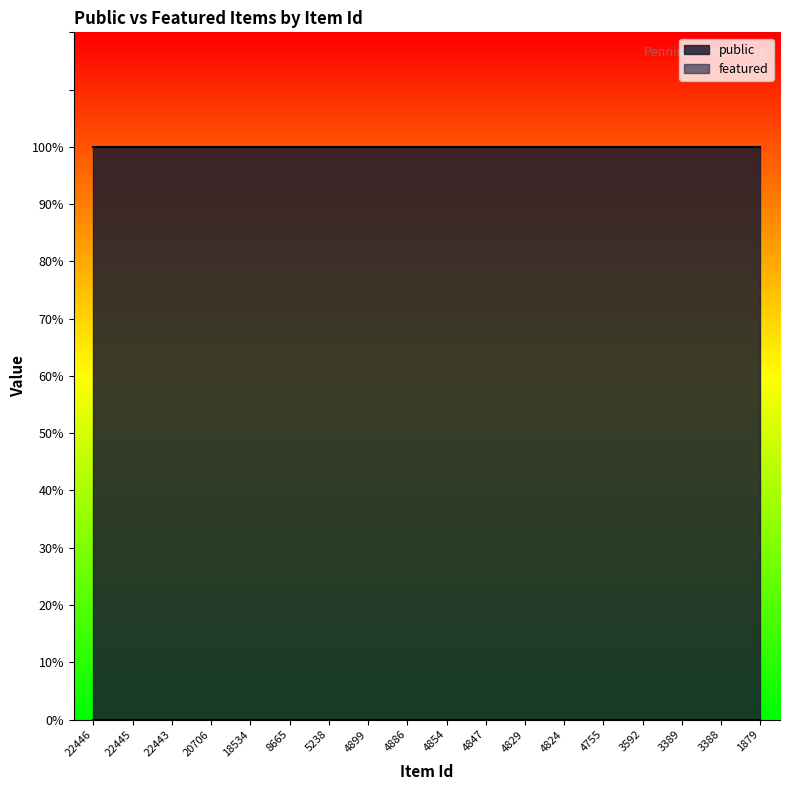

Rank the series at 22445 from highest to lowest value.

public, featured